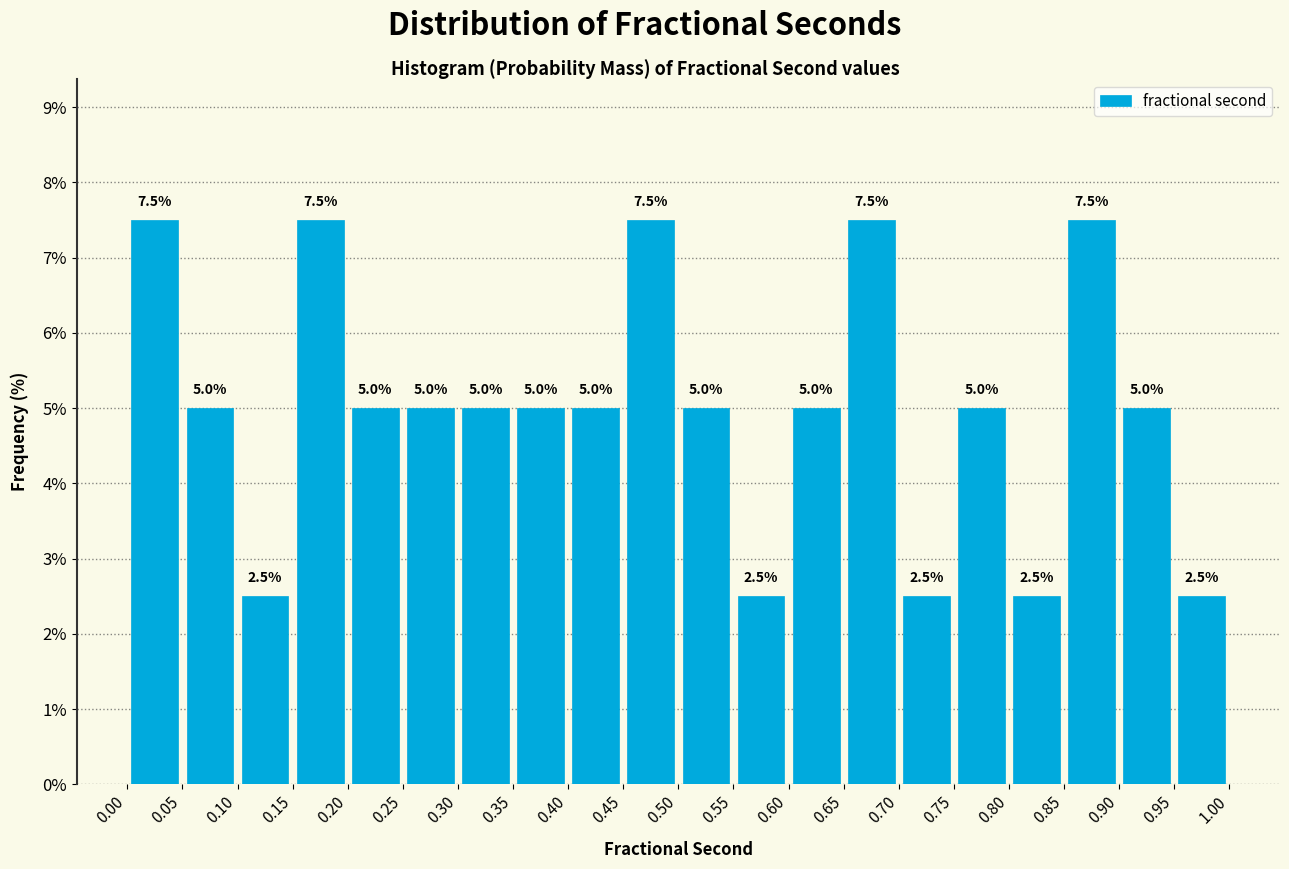

Reading left to right, list every bar in this chart as the range it spans on the x-axis followed by its height.

0.00 to 0.05: 7.5
0.05 to 0.10: 5.0
0.10 to 0.15: 2.5
0.15 to 0.20: 7.5
0.20 to 0.25: 5.0
0.25 to 0.30: 5.0
0.30 to 0.35: 5.0
0.35 to 0.40: 5.0
0.40 to 0.45: 5.0
0.45 to 0.50: 7.5
0.50 to 0.55: 5.0
0.55 to 0.60: 2.5
0.60 to 0.65: 5.0
0.65 to 0.70: 7.5
0.70 to 0.75: 2.5
0.75 to 0.80: 5.0
0.80 to 0.85: 2.5
0.85 to 0.90: 7.5
0.90 to 0.95: 5.0
0.95 to 1.00: 2.5